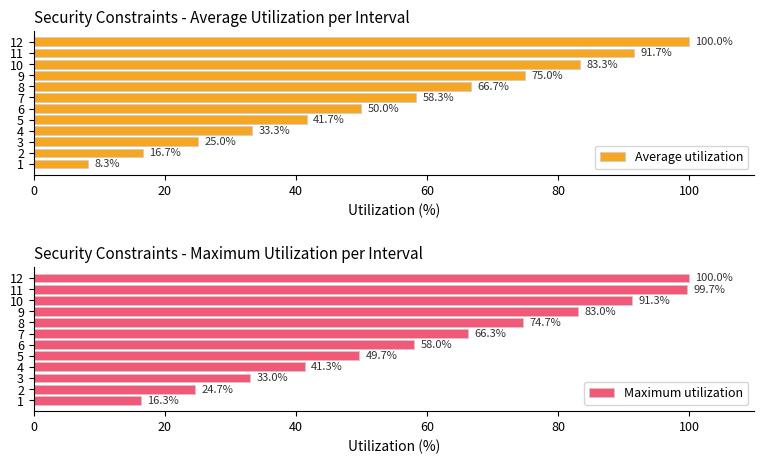

Reading left to right, transcribe all the data shown in this chart.

Average utilization: 8.3	16.7	25.0	33.3	41.7	50.0	58.3	66.7	75.0	83.3	91.7	100.0
Maximum utilization: 16.3	24.7	33.0	41.3	49.7	58.0	66.3	74.7	83.0	91.3	99.7	100.0